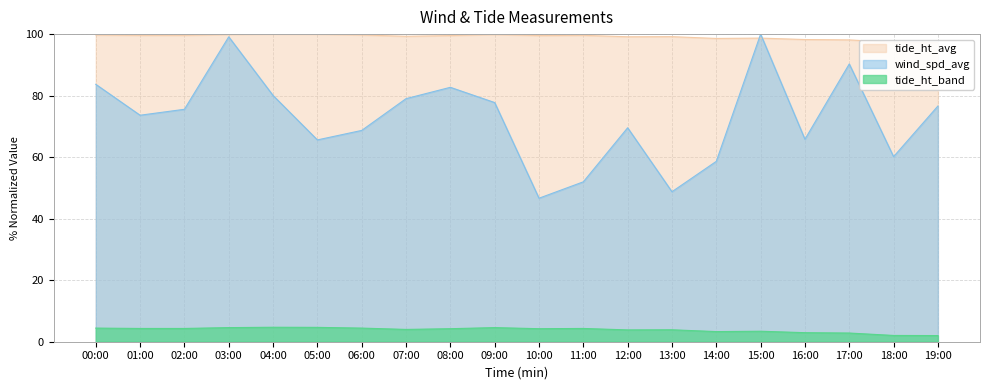

How many values in the tide_ht_avg series are below 99?

6